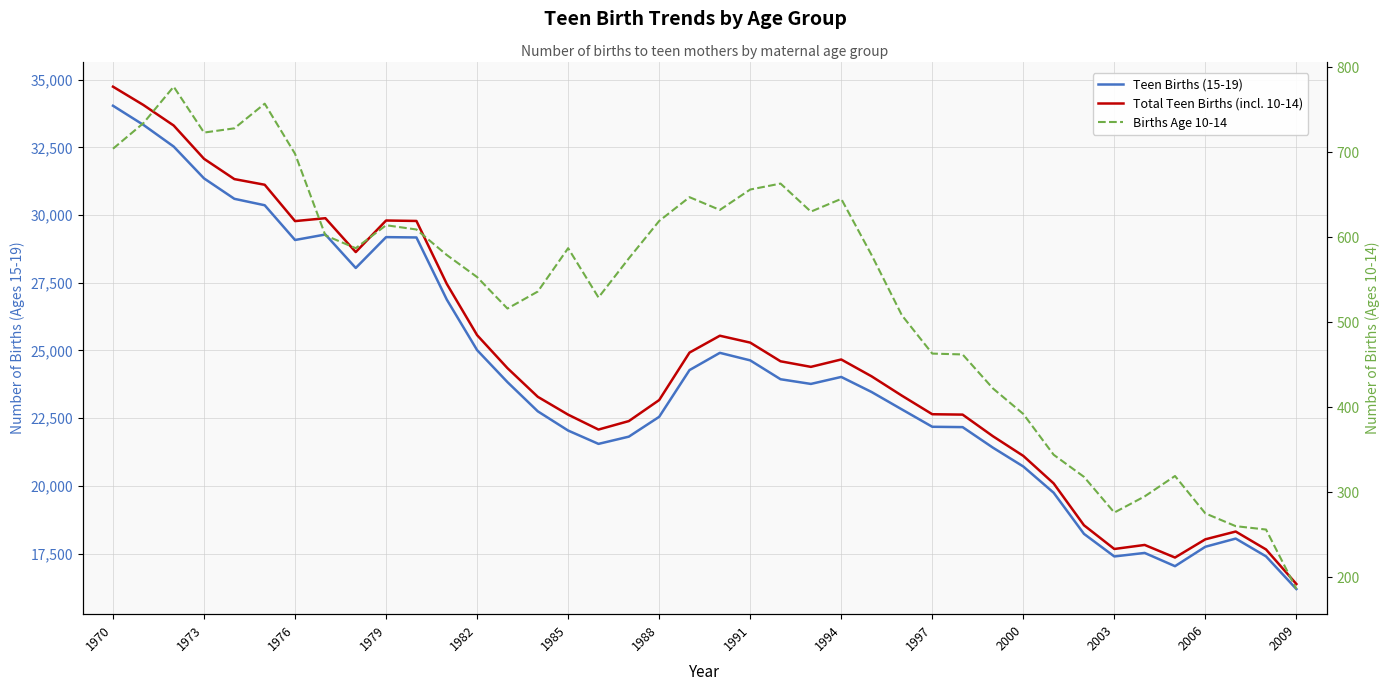

What is the difference between the highest and lowest values at 2003?

17394